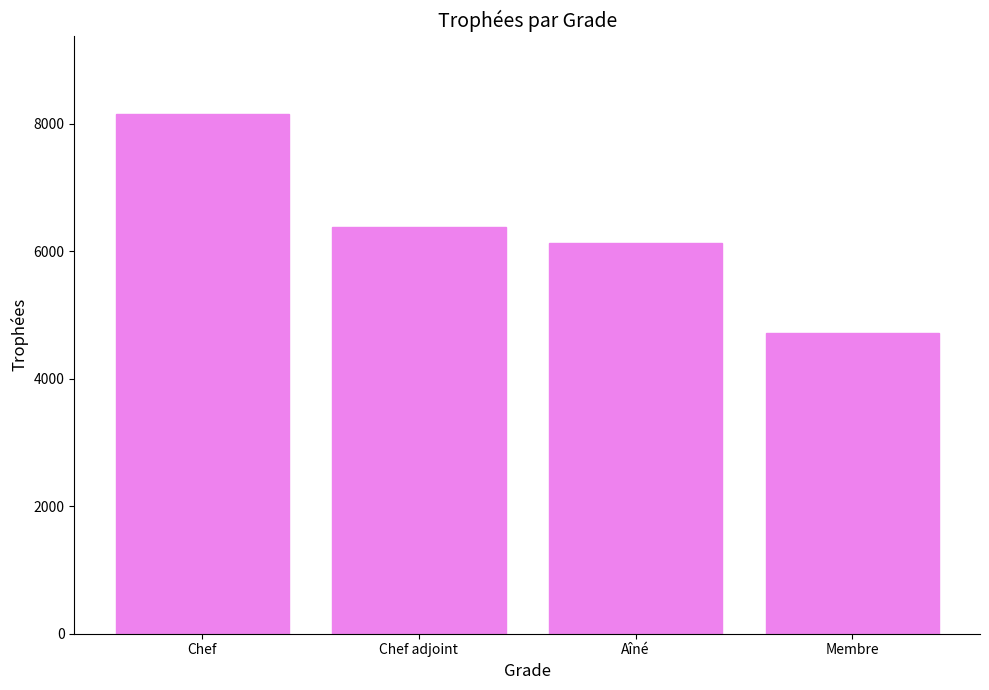

What is the sum of the values at Chef and Chef adjoint?

14537.8